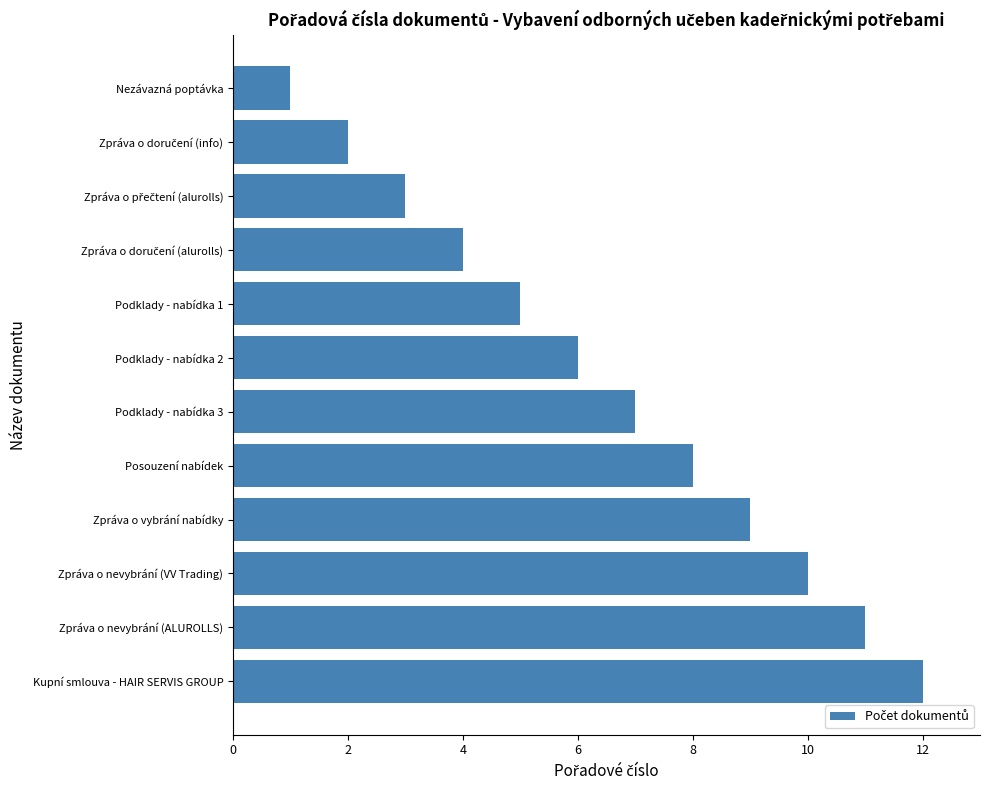

What is the sum of all values?

78